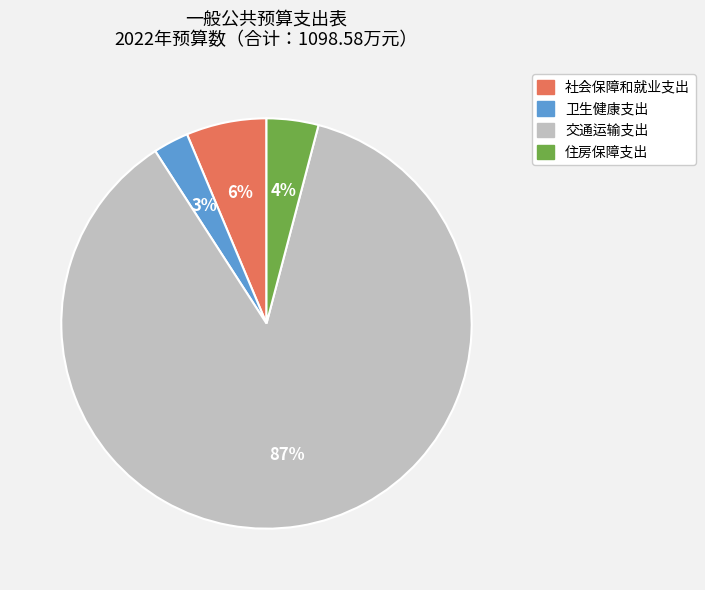

Which has a higher value, 交通运输支出 or 卫生健康支出?

交通运输支出